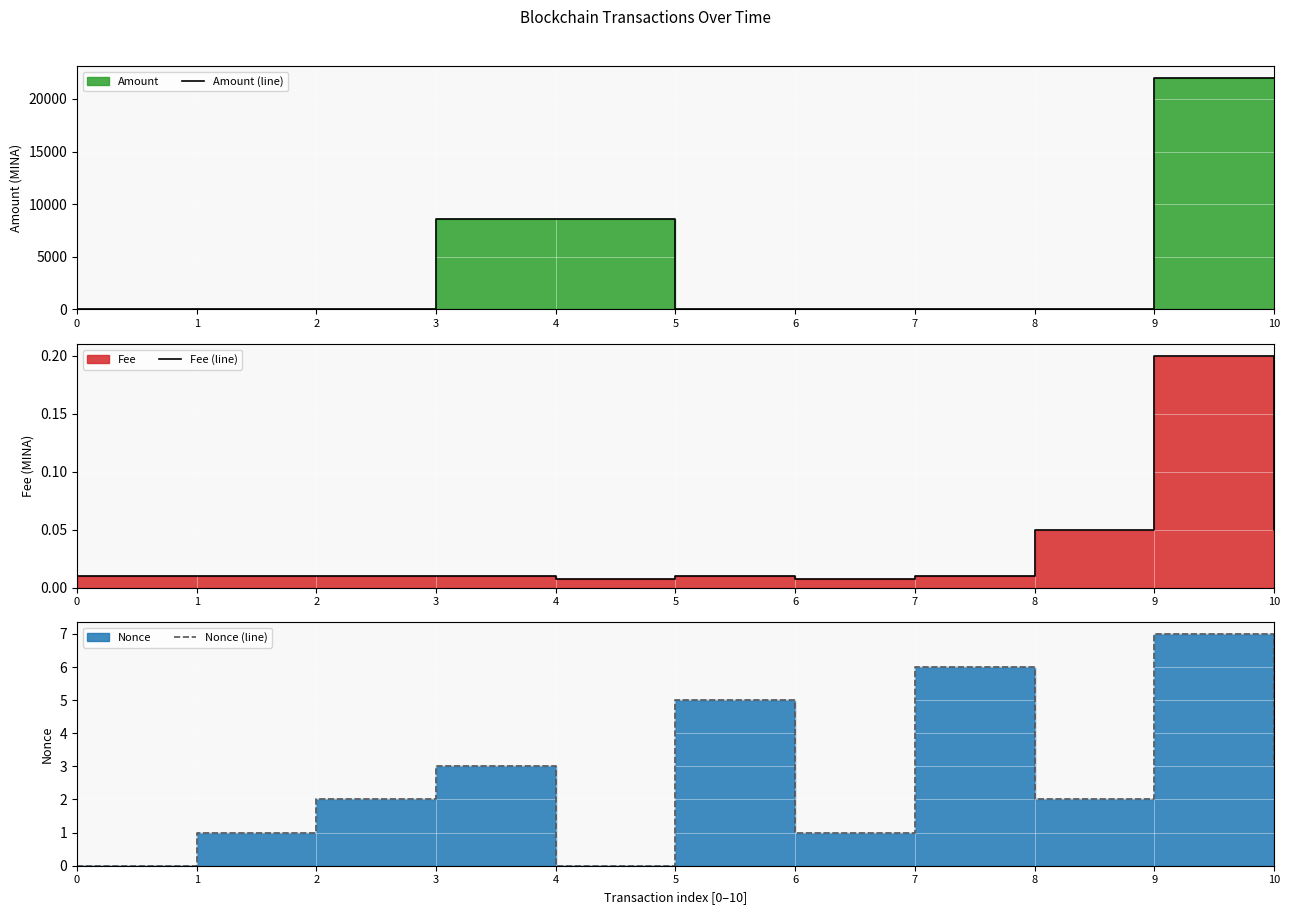

What is the maximum value for Amount (line)?

22025.2